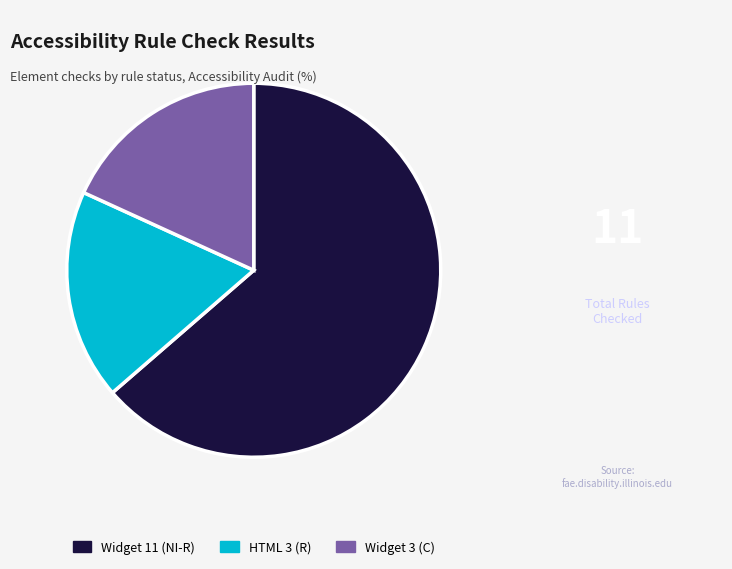

Combined, do Widget 3 (C) and Widget 11 (NI-R) account for over 50%?

Yes